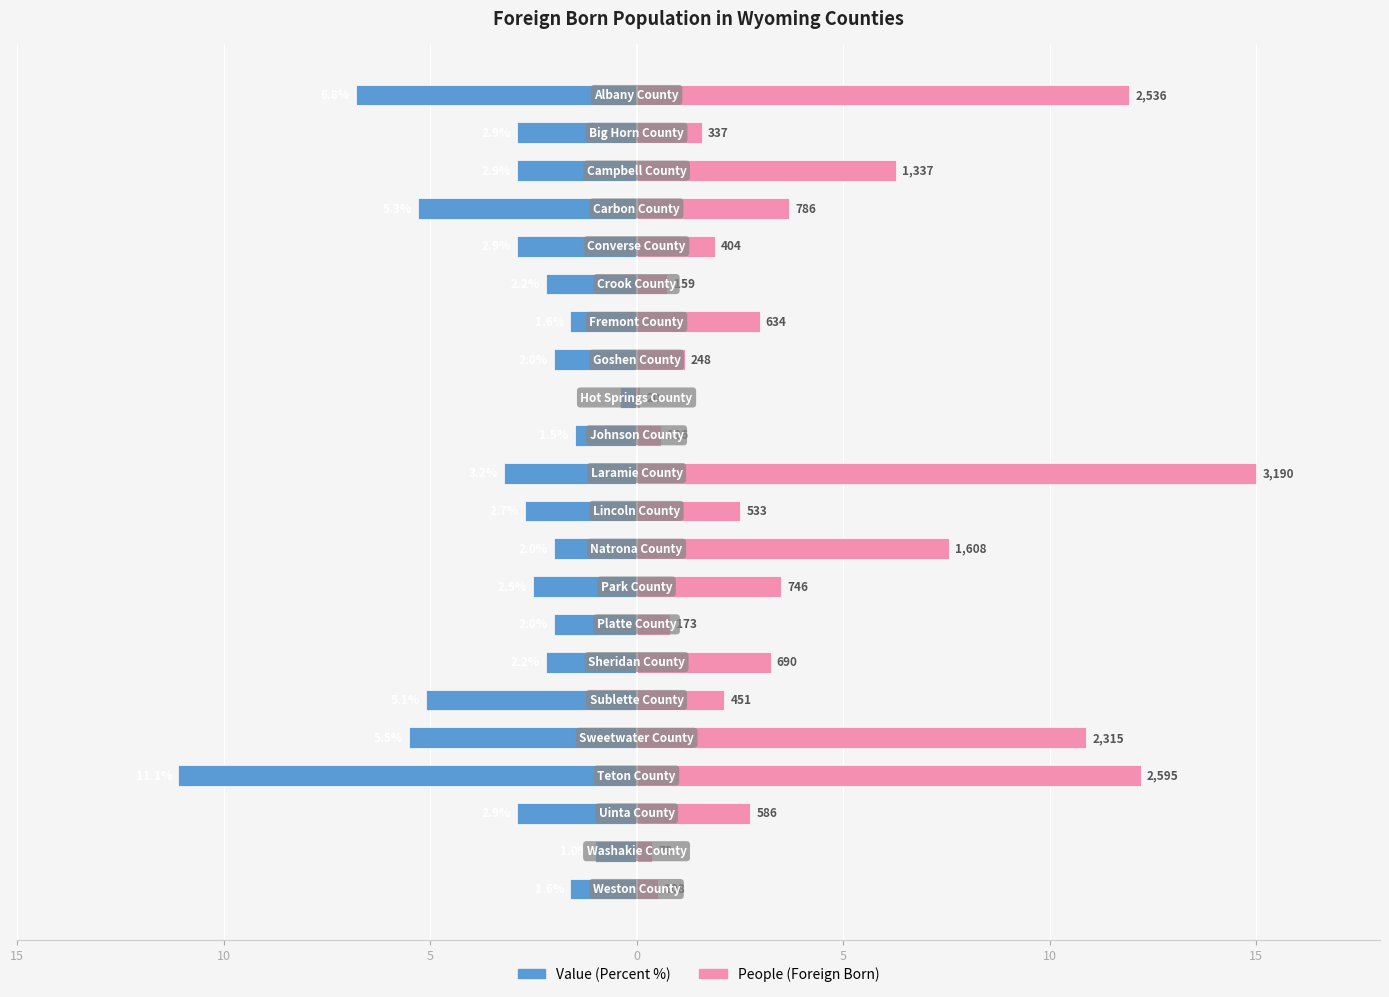

At how many categories does at least one series exceed 9?

4